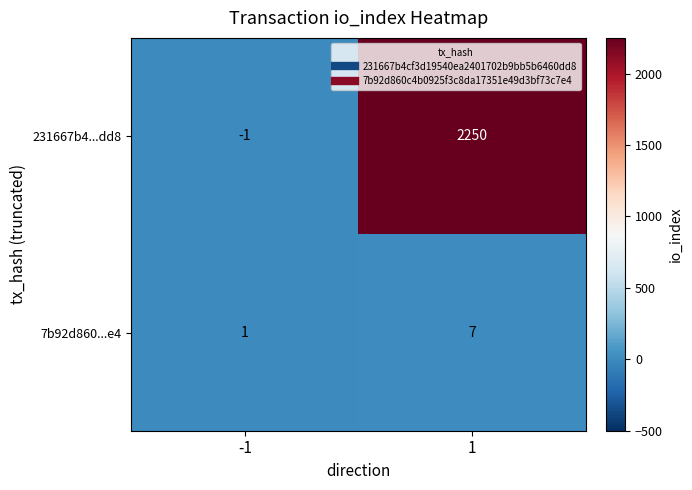

What is the sum of all 7b92d860...e4 values?

8